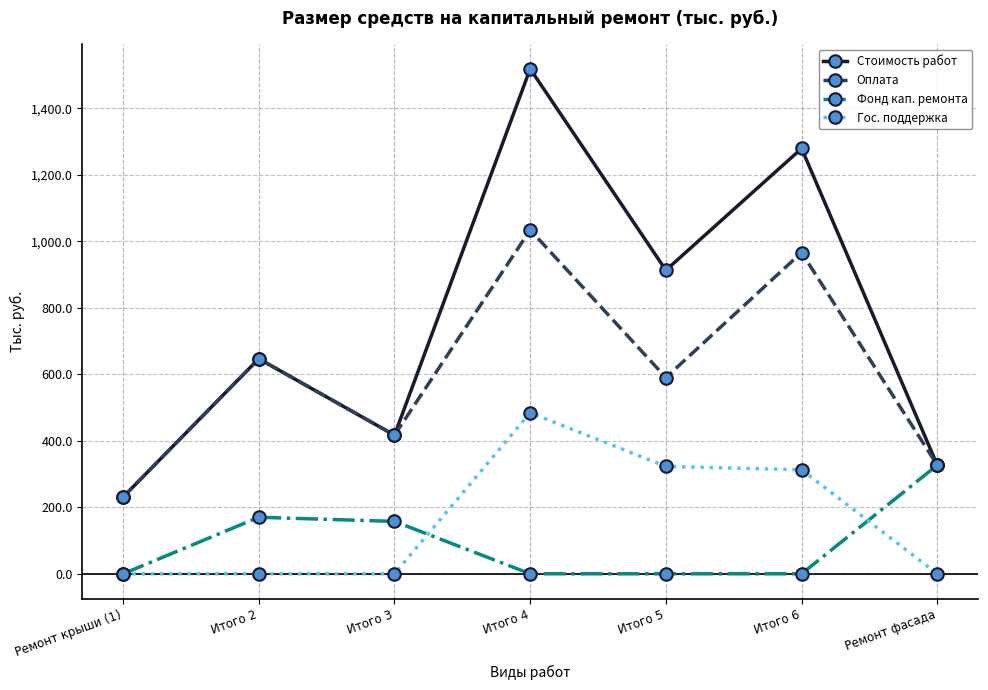

Is the value of Фонд кап. ремонта at Итого 4 greater than the value of Оплата at Итого 2?

No